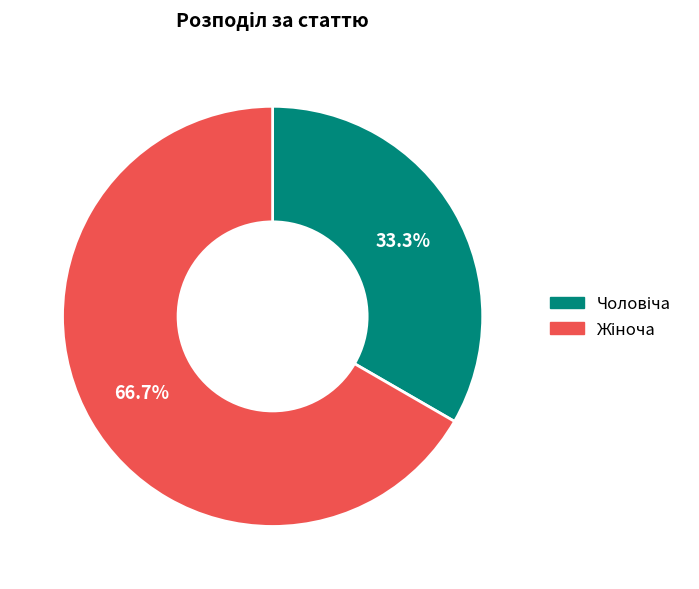

Does any single category account for the majority?

Yes